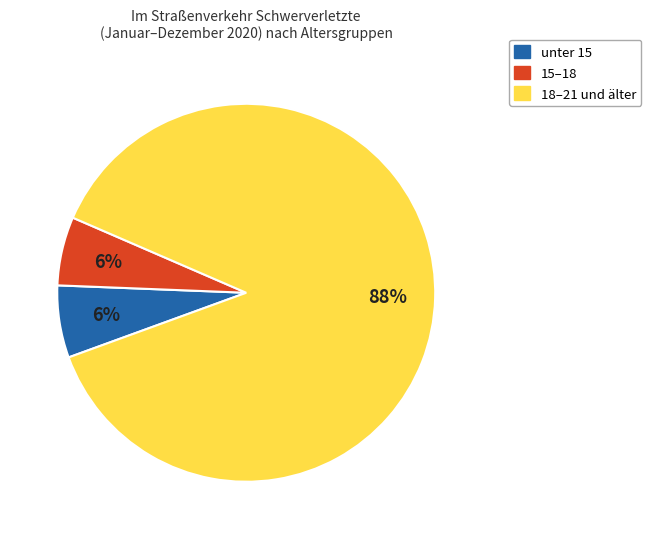

Is there any slice that represents more than half of the pie?

Yes